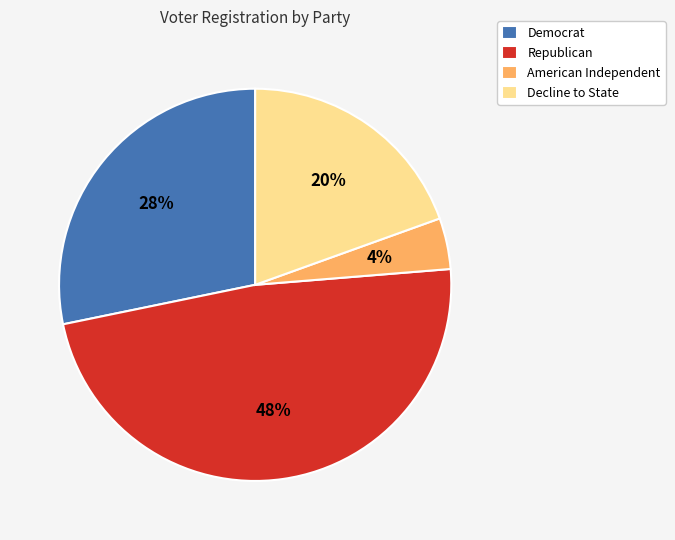

Does any single category account for the majority?

No